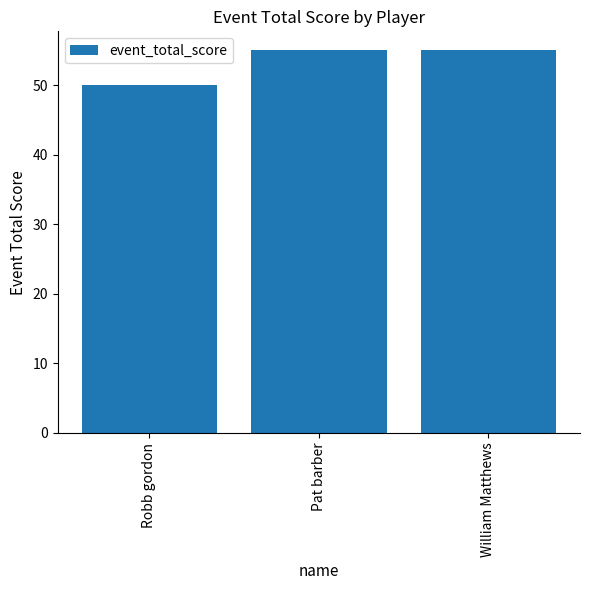

At which category does the chart reach its minimum across all series?

Robb gordon